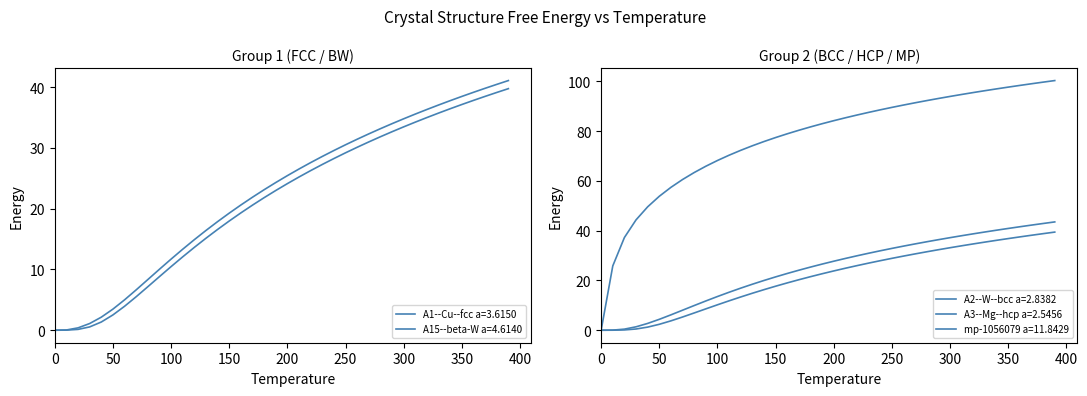

Where does the A3--Mg--hcp a=2.5456 series first go above 23?

200